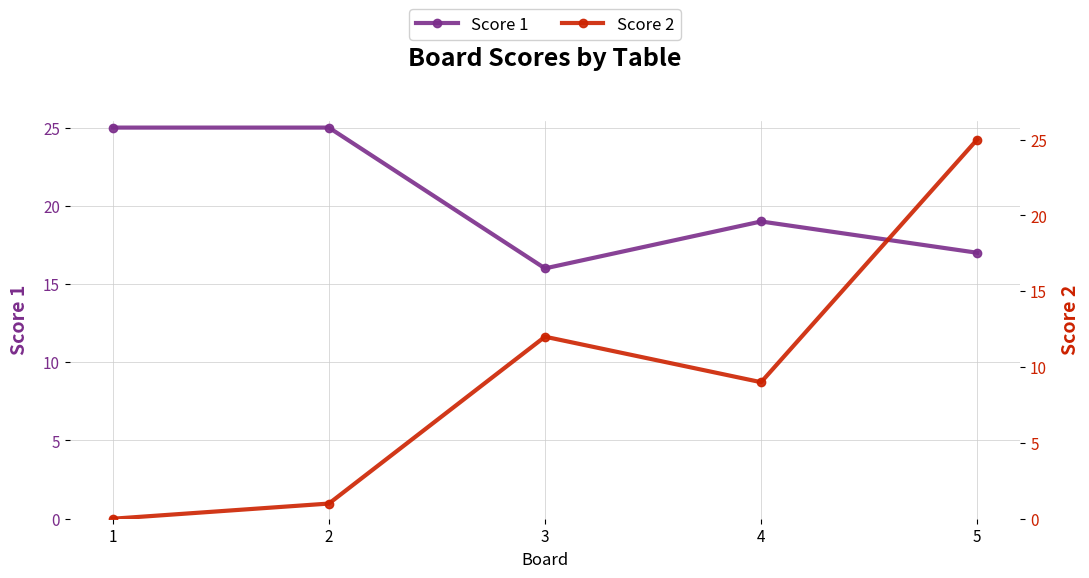

At which category does the chart reach its peak across all series?

1